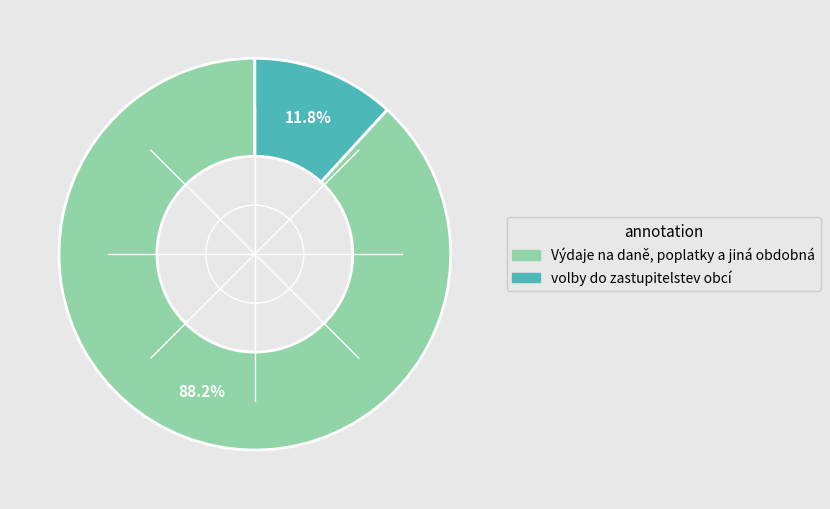

Approximately how many times larger is the value at Výdaje na daně, poplatky a jiná obdobná compared to volby do zastupitelstev obcí?

7.5